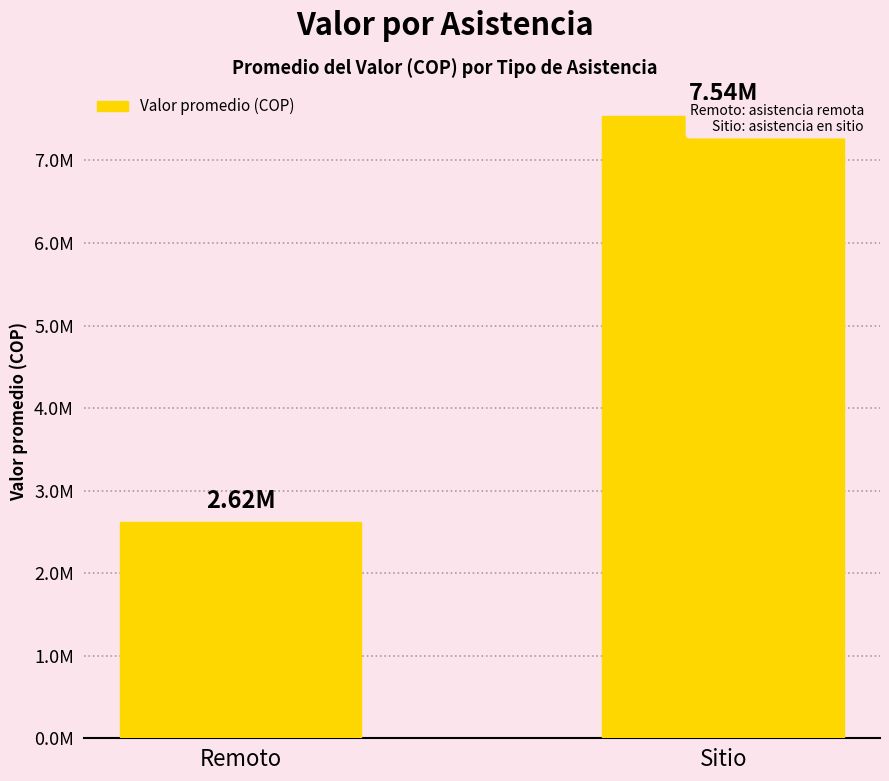

At which label is the value closest to 5080375?

Remoto